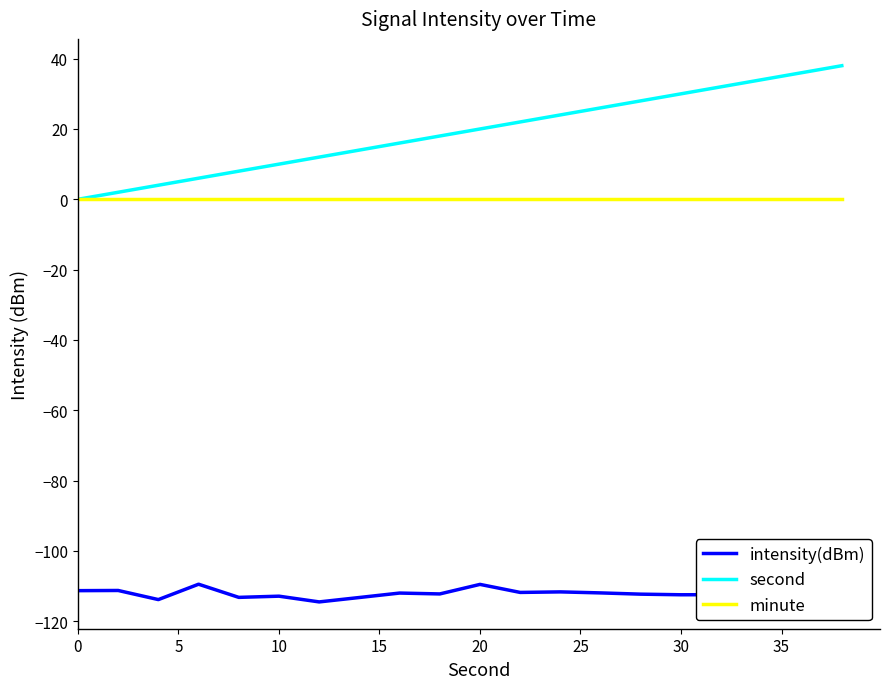

Which series has the largest range (max minus min)?

second